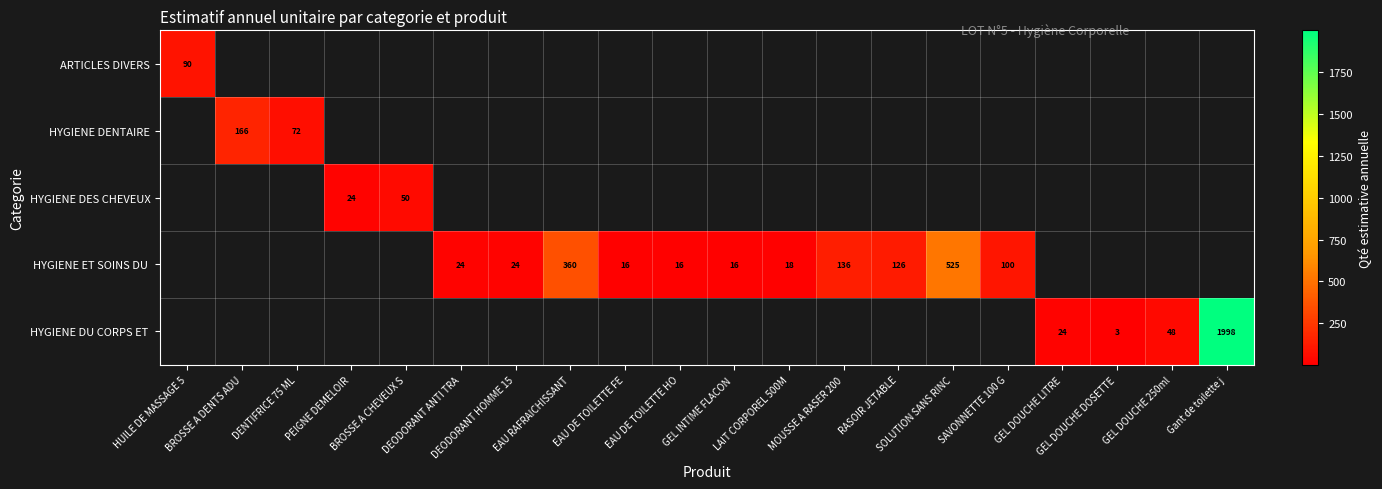

Rank the series at Gant de toilette j from lowest to highest value.

ARTICLES DIVERS, HYGIENE DENTAIRE, HYGIENE DES CHEVEUX, HYGIENE ET SOINS DU, HYGIENE DU CORPS ET